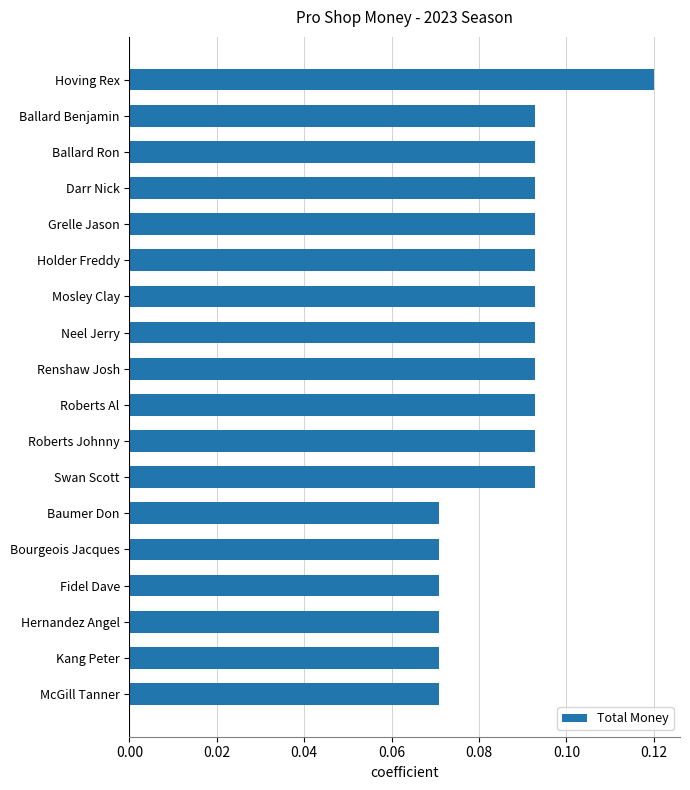

How many values are between 0 and 1?

18